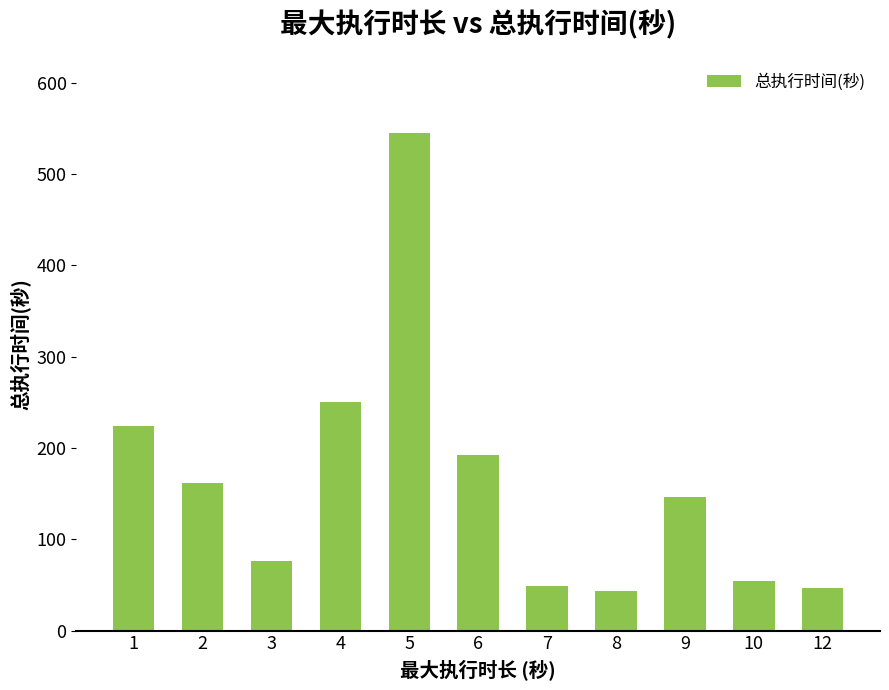

What is the value of the 10th bar from the left?

54